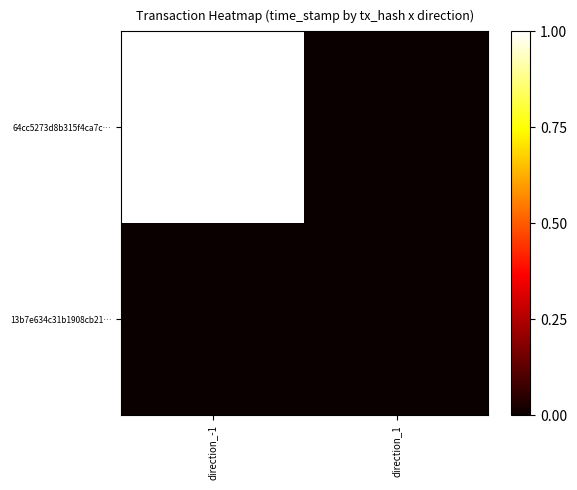

Which series has the widest spread of values?

64cc5273d8b315f4ca7c…